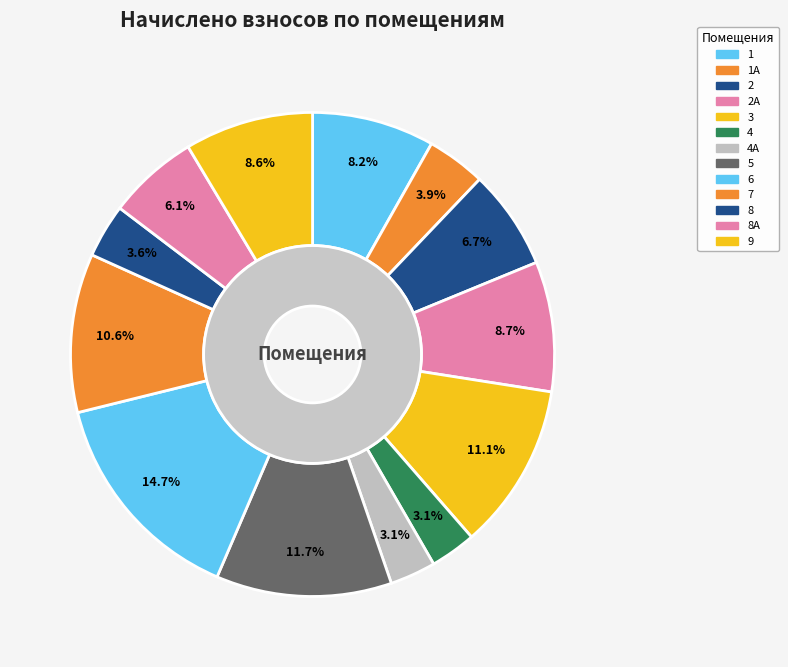

Is it true that 7 is 11% of the pie?

True